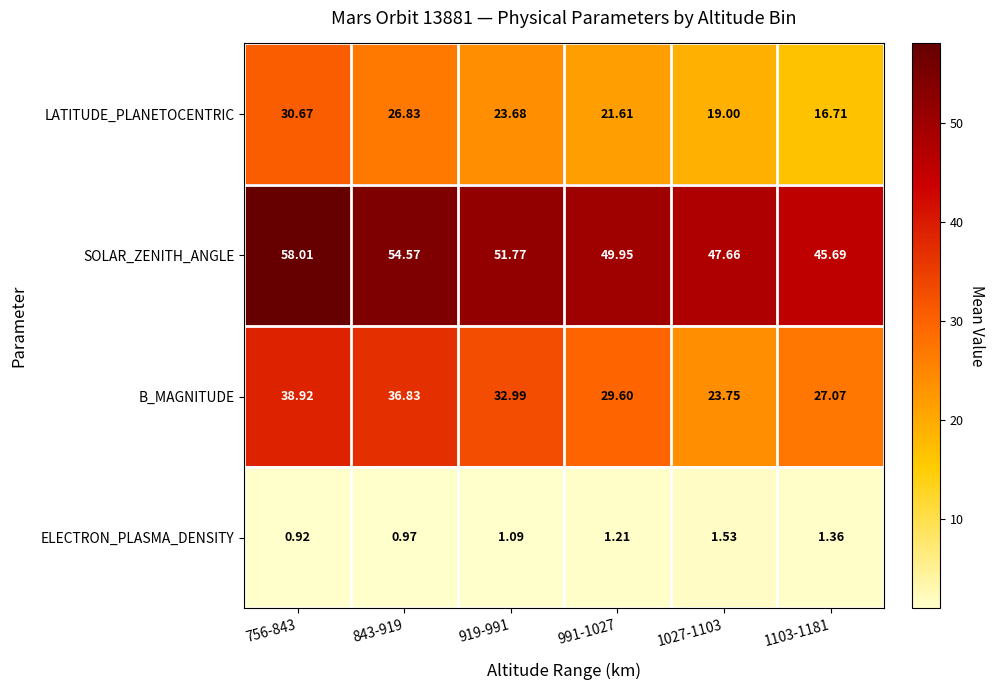

Rank the series by their average value, from lowest to highest.

ELECTRON_PLASMA_DENSITY, LATITUDE_PLANETOCENTRIC, B_MAGNITUDE, SOLAR_ZENITH_ANGLE